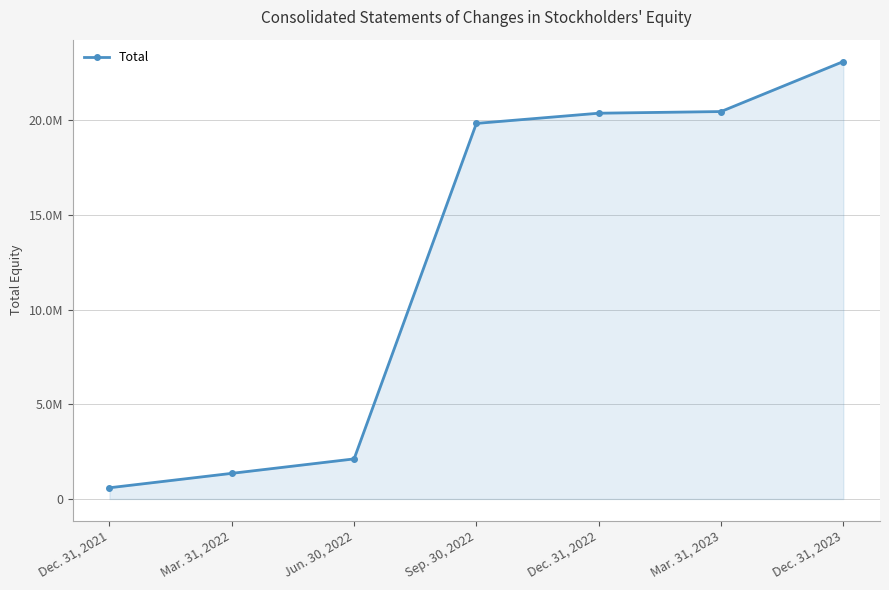

True or false: the data has more than 1 interior local peaks.

False